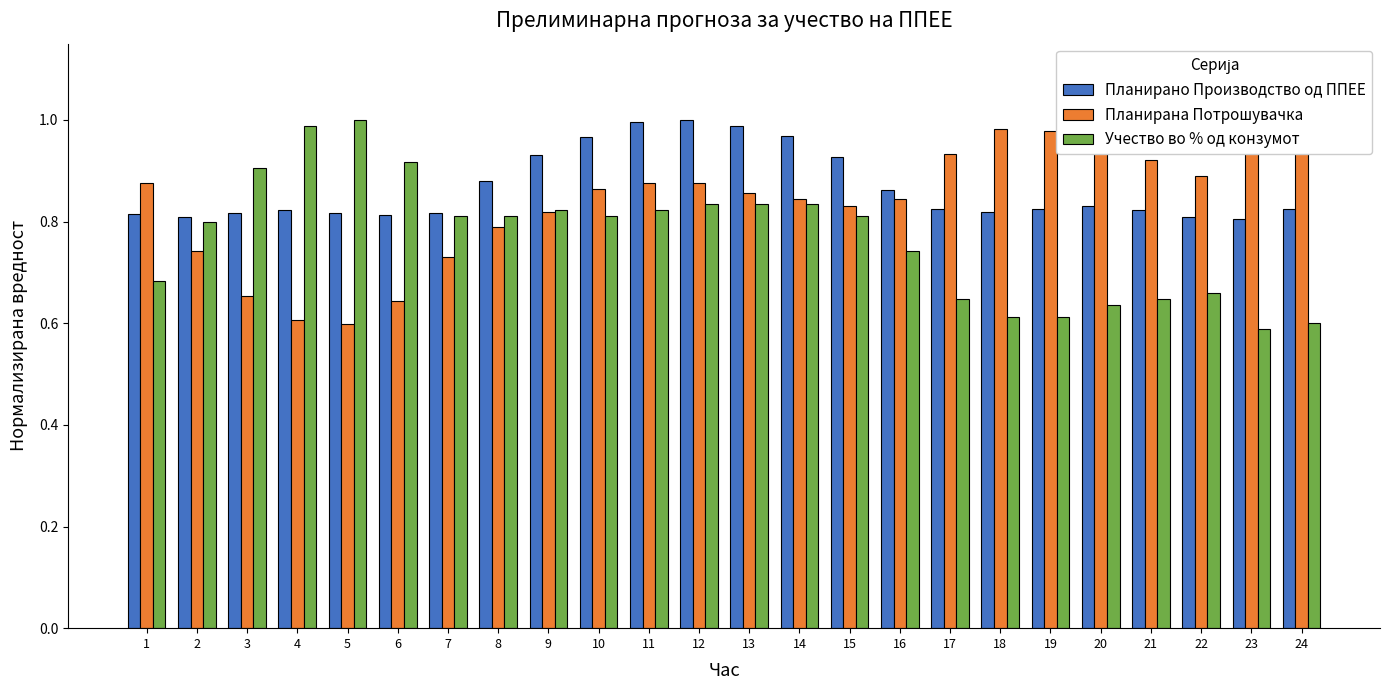

At which label does Учество во % од конзумот reach its minimum?

23